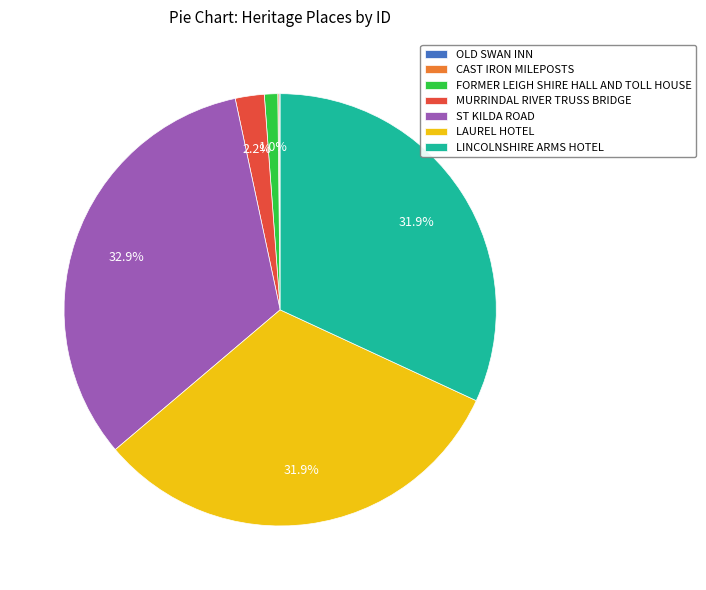

Which has a higher value, FORMER LEIGH SHIRE HALL AND TOLL HOUSE or LAUREL HOTEL?

LAUREL HOTEL